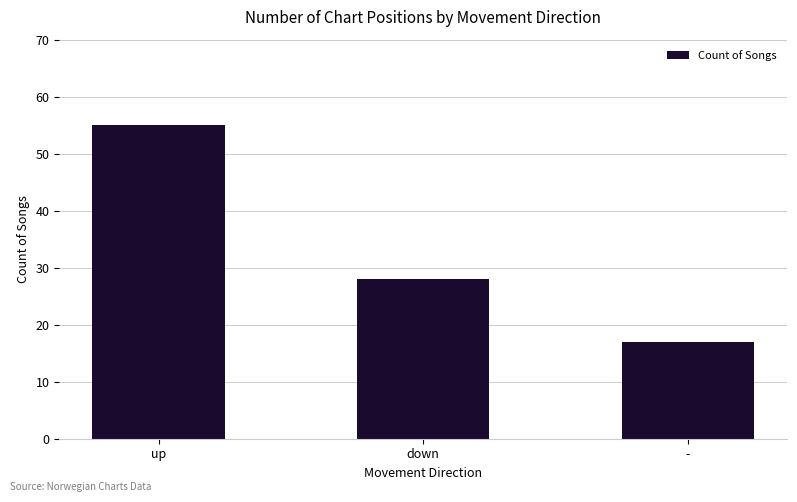

What is the difference between the maximum and minimum values?

38